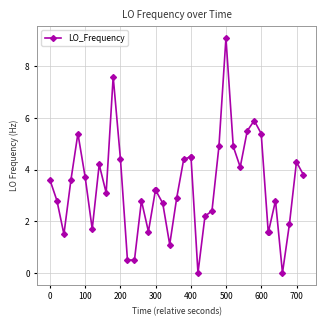

True or false: the data has more than 1 interior local peaks.

True